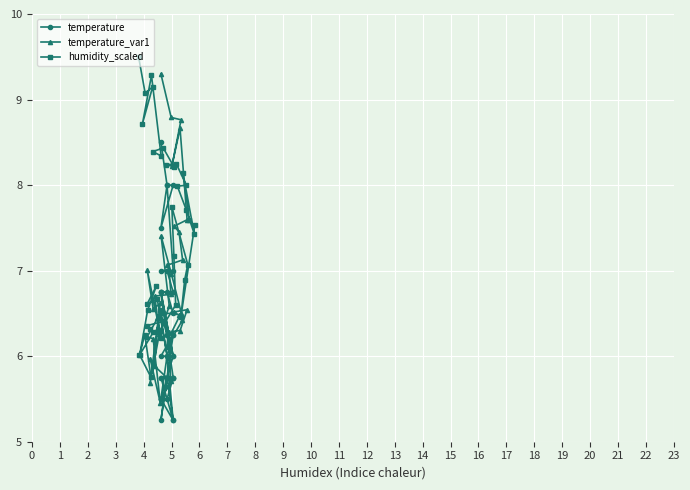

What is the value of the temperature_var1 point at the 33rd from the left?

8.7